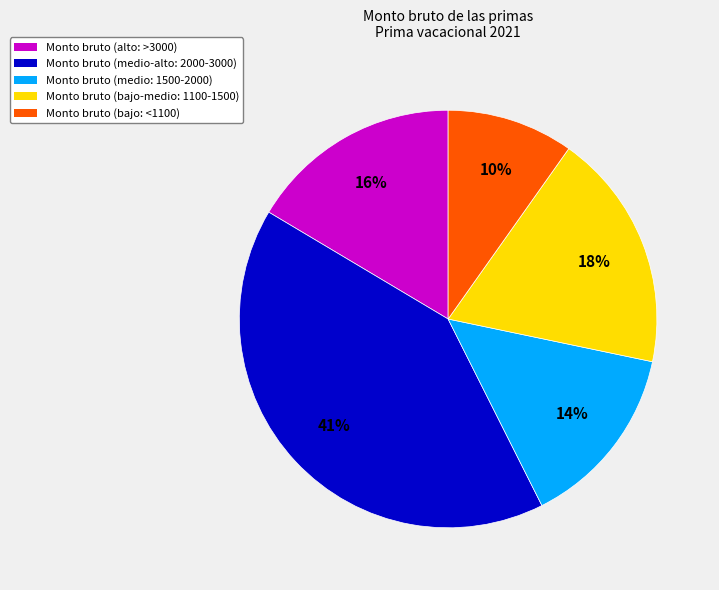

Is the sum of Monto bruto (medio: 1500-2000) and Monto bruto (medio-alto: 2000-3000) greater than half?

Yes